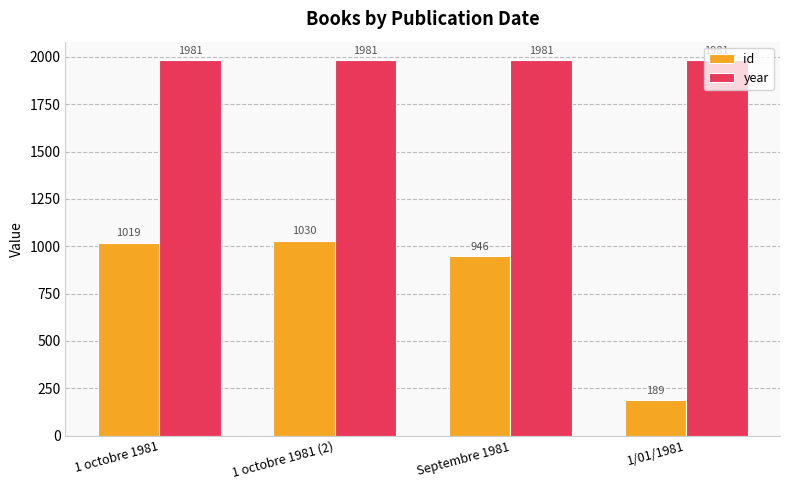

What is the sum of all id values?

3184